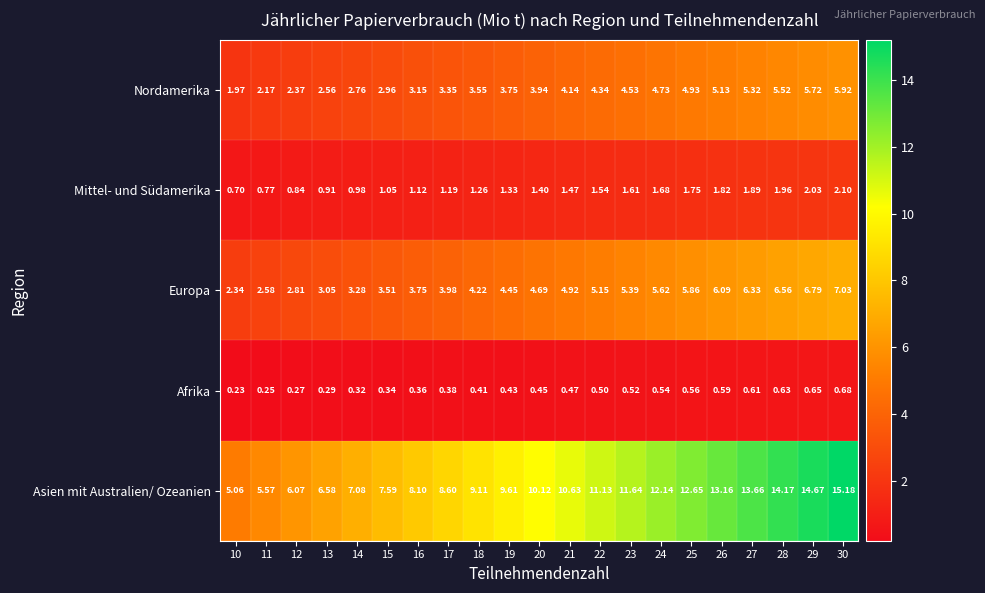

Which label corresponds to the largest value in the chart?

30